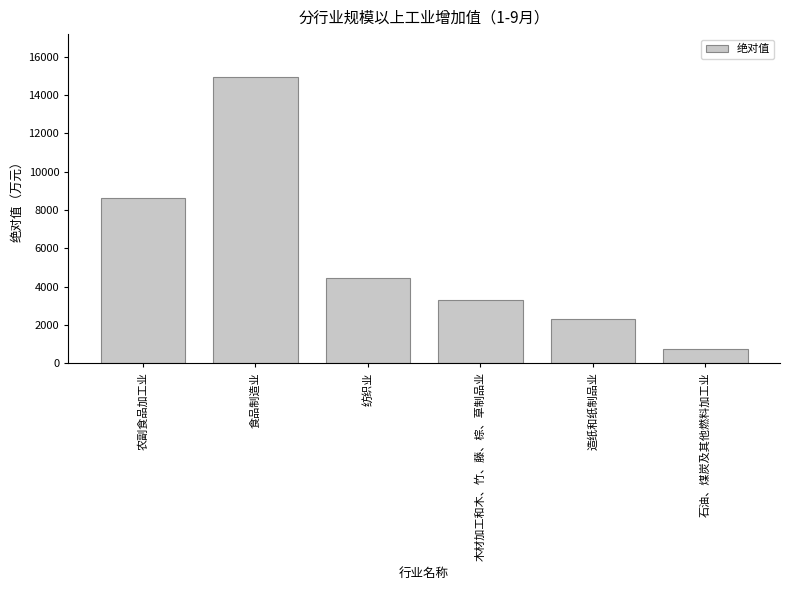

Reading left to right, extract all data points from this chart.

8605.5	14933.6	4451.5	3310.5	2298.1	744.6